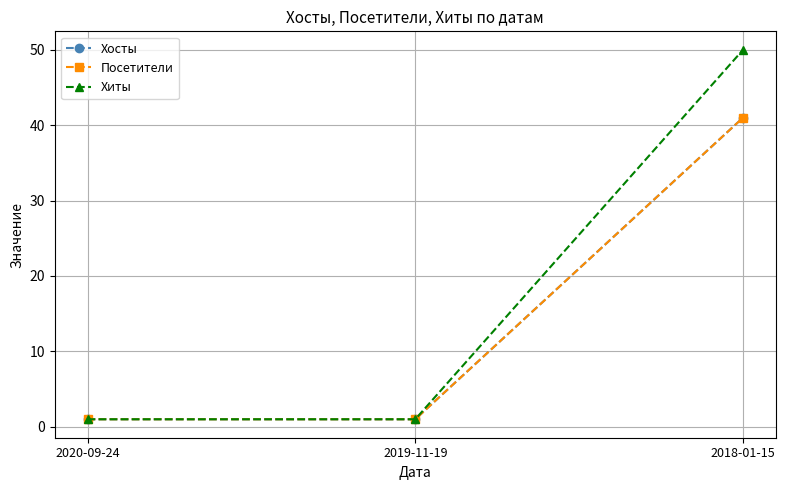

Which series has the largest total across all categories?

Хиты